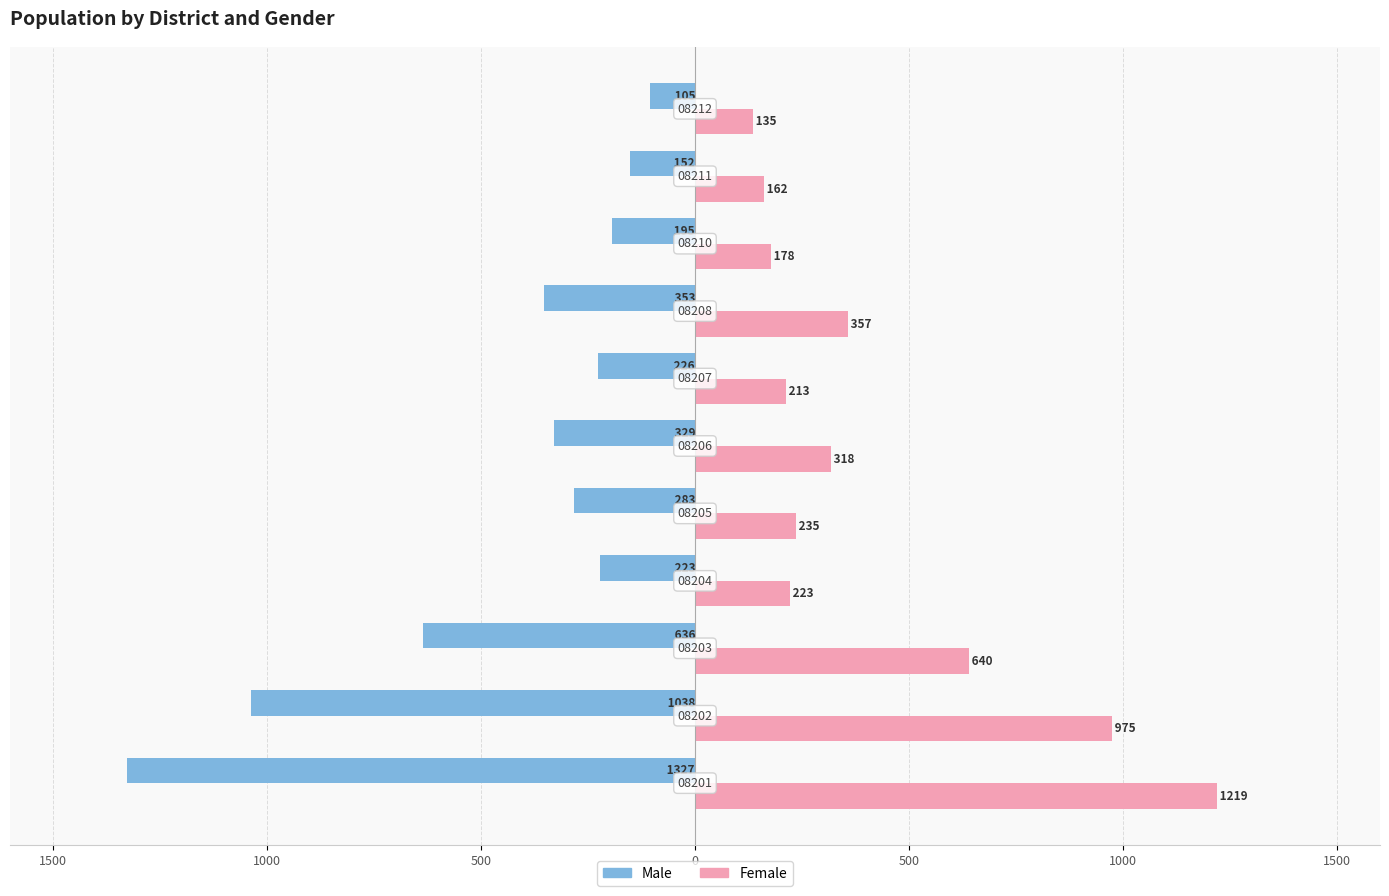

How many distinct data groups are displayed?

2